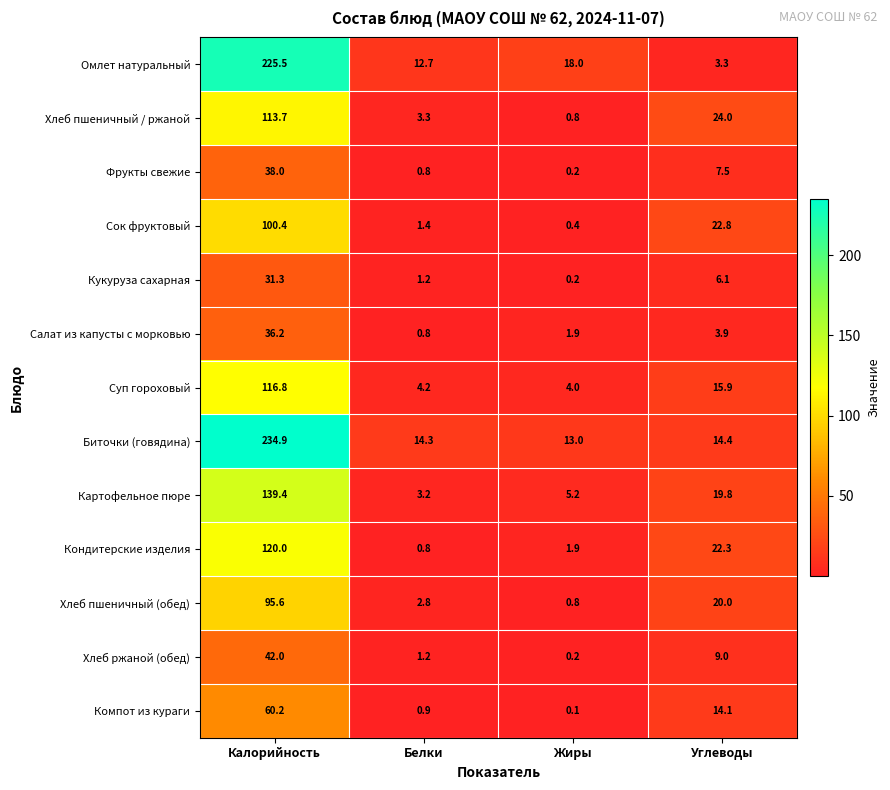

Is it true that Суп гороховый equals 15.9 at Углеводы?

True